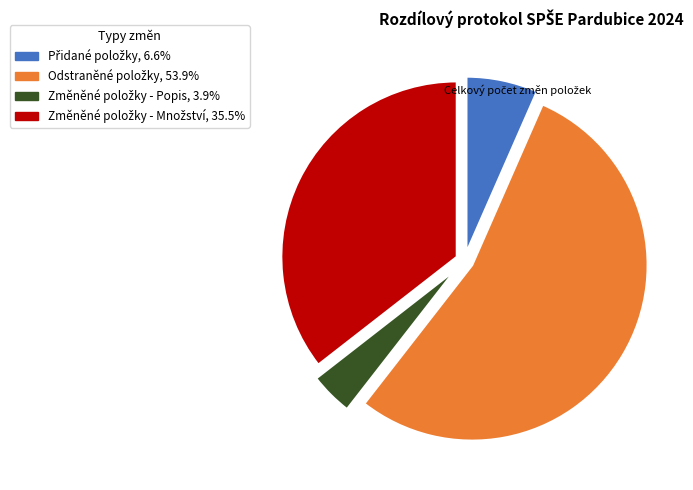

Does any single category account for the majority?

Yes